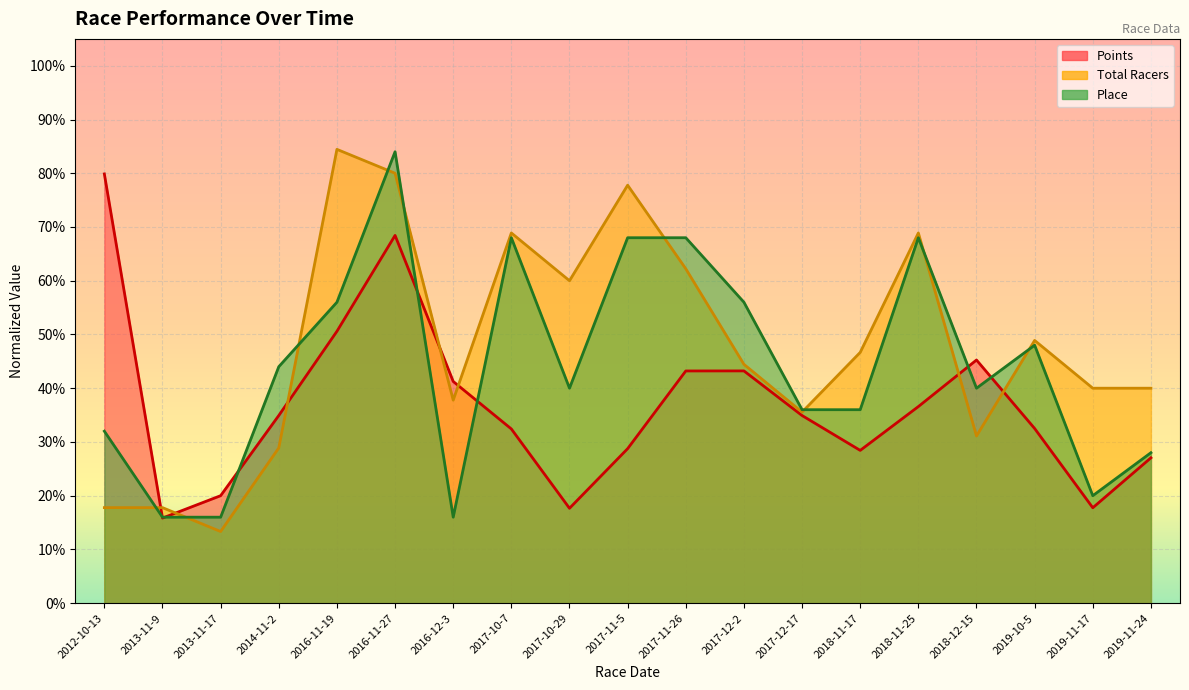

Is it true that Place equals 0.7 at 2017-11-5?

True